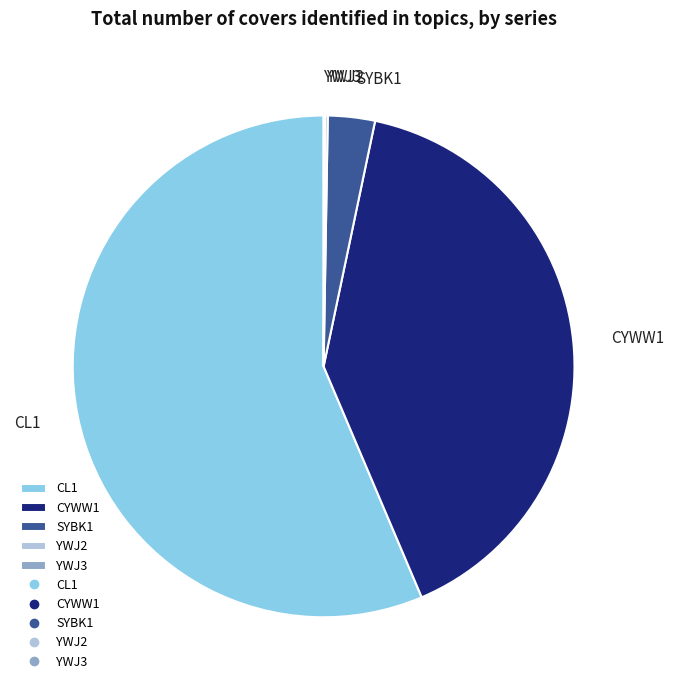

What is the largest slice in the pie chart?

CL1